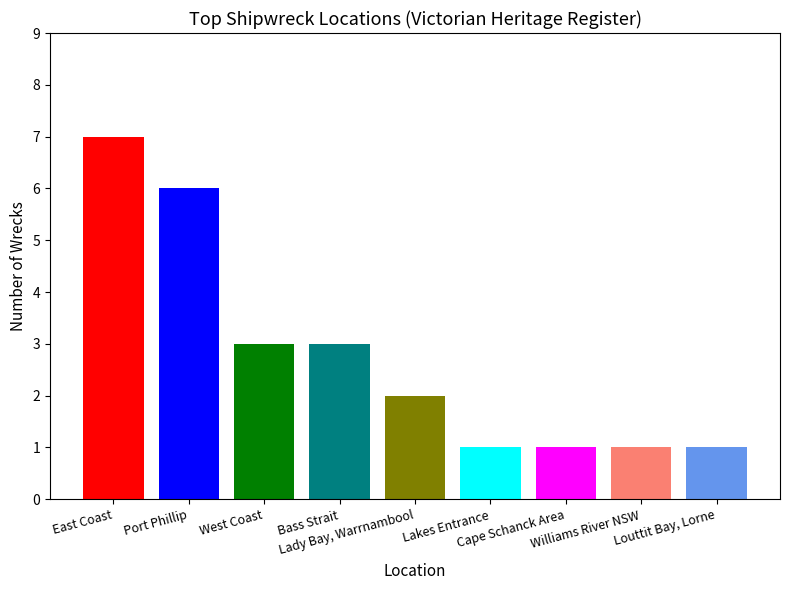

Reading left to right, list all the values displayed in this chart.

7	6	3	3	2	1	1	1	1